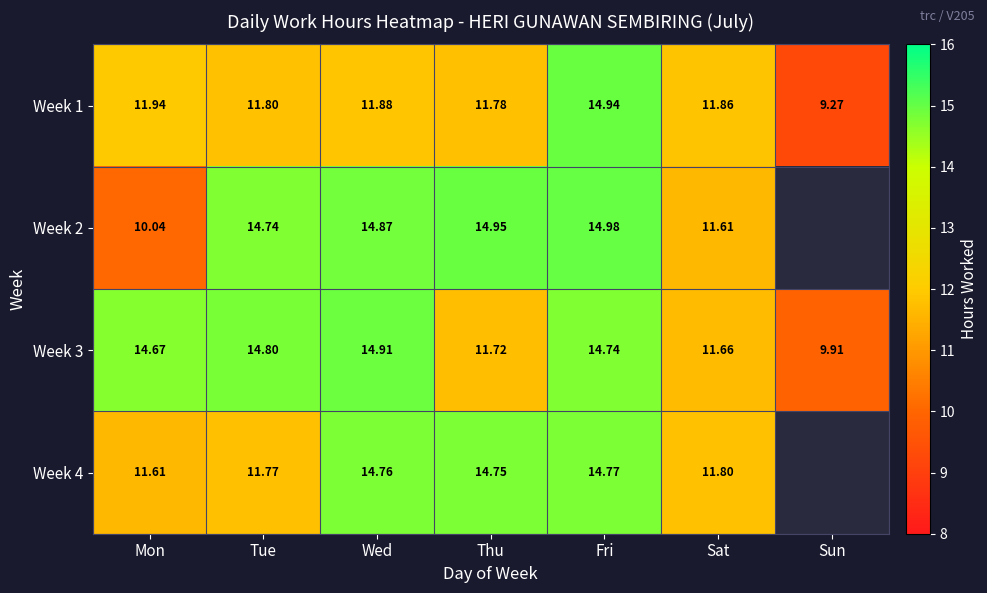

Rank the categories by Week 3 value from highest to lowest.

Wed, Tue, Fri, Mon, Thu, Sat, Sun